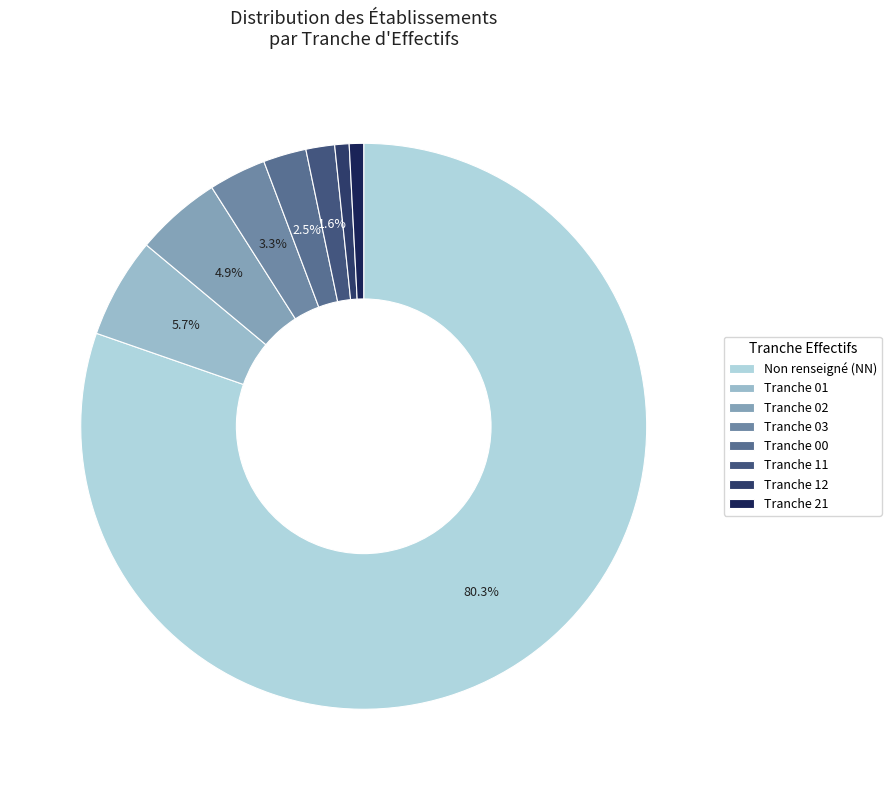

Rank the categories by value from lowest to highest.

12, 21, 11, 00, 03, 02, 01, NN